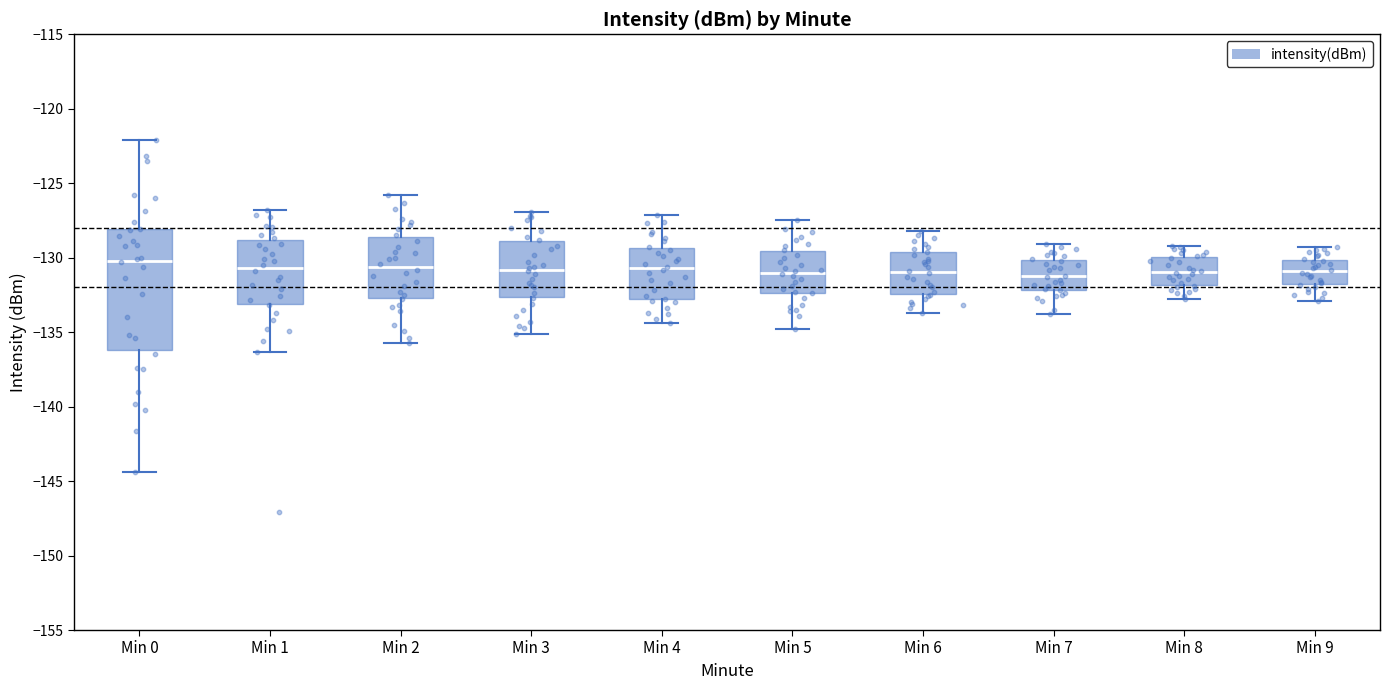

Where is the lower edge of the box for Min 7 on the y-axis? The values are not printed on the chart, so give them approximately, as read against the axis.

-132.0